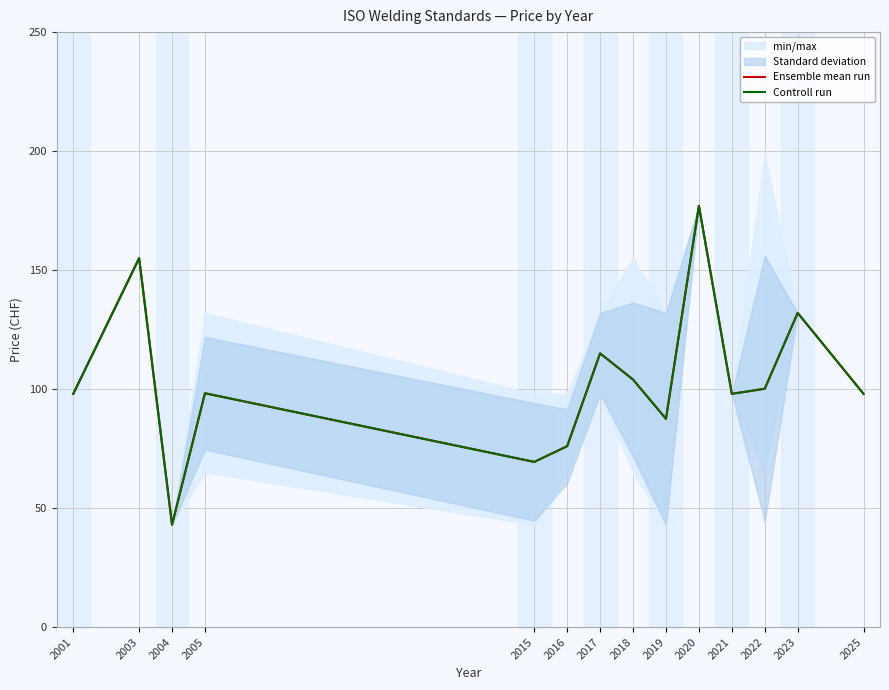

True or false: Ensemble mean run and Controll run intersect in this chart.

False